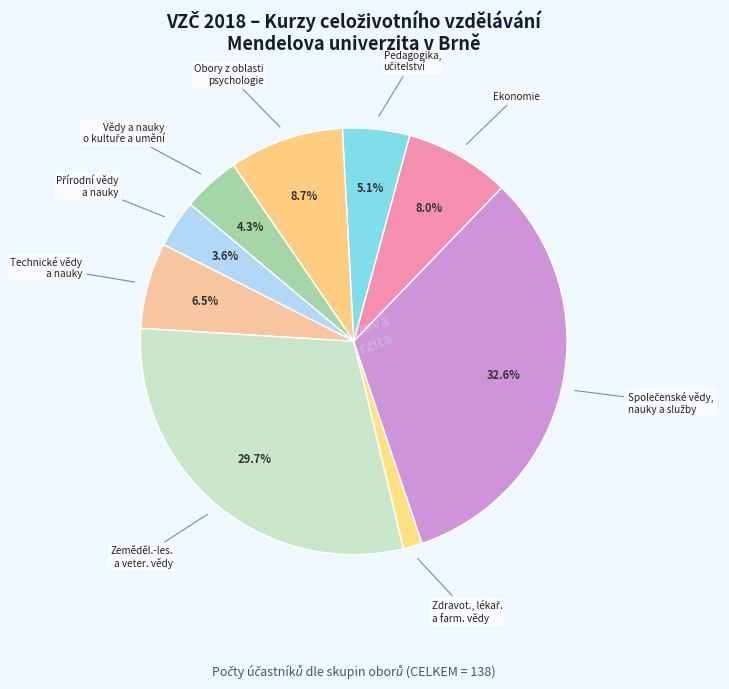

To the nearest percent, what is the difference between the largest and smallest slice percentages?

31%